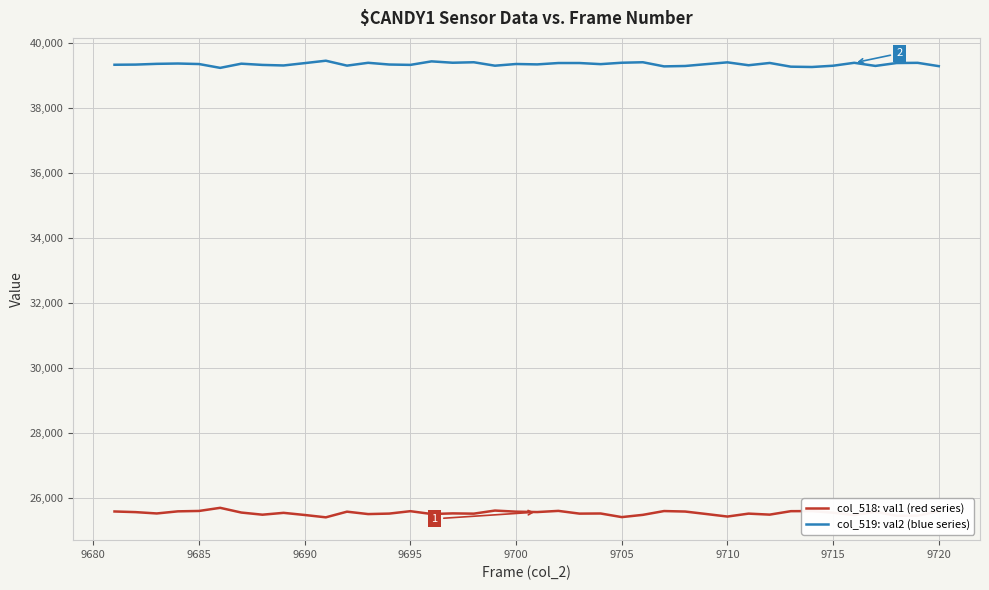

Is this an area chart (filled region under the line)?

No